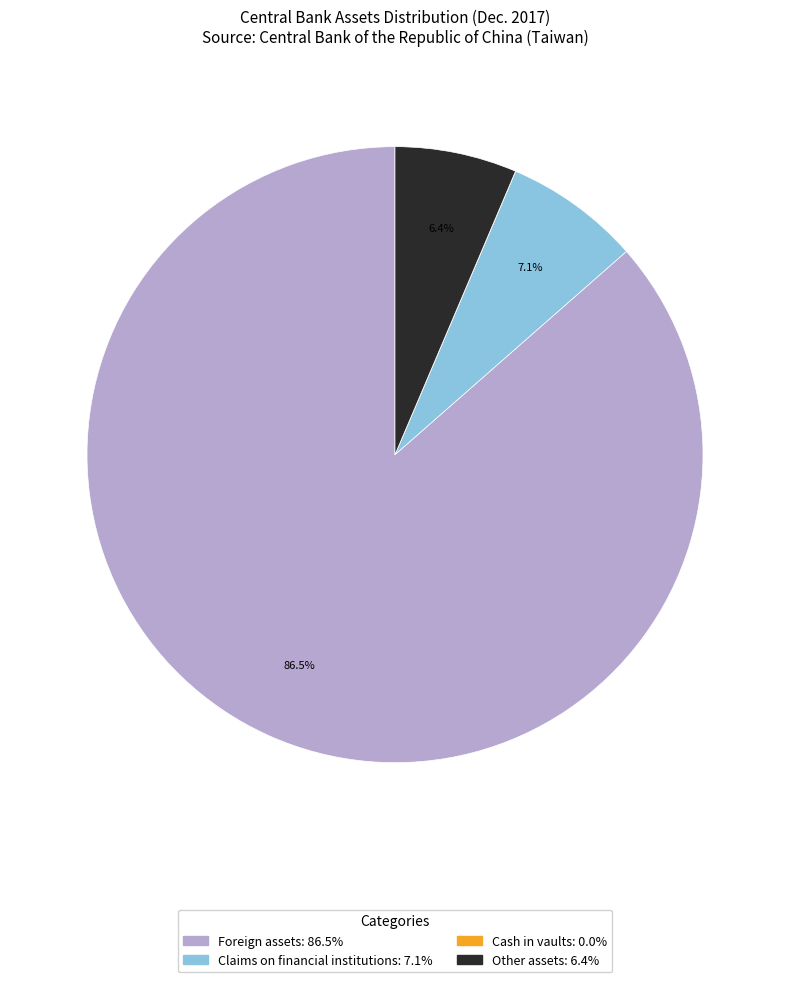

What is the largest slice in the pie chart?

Foreign assets